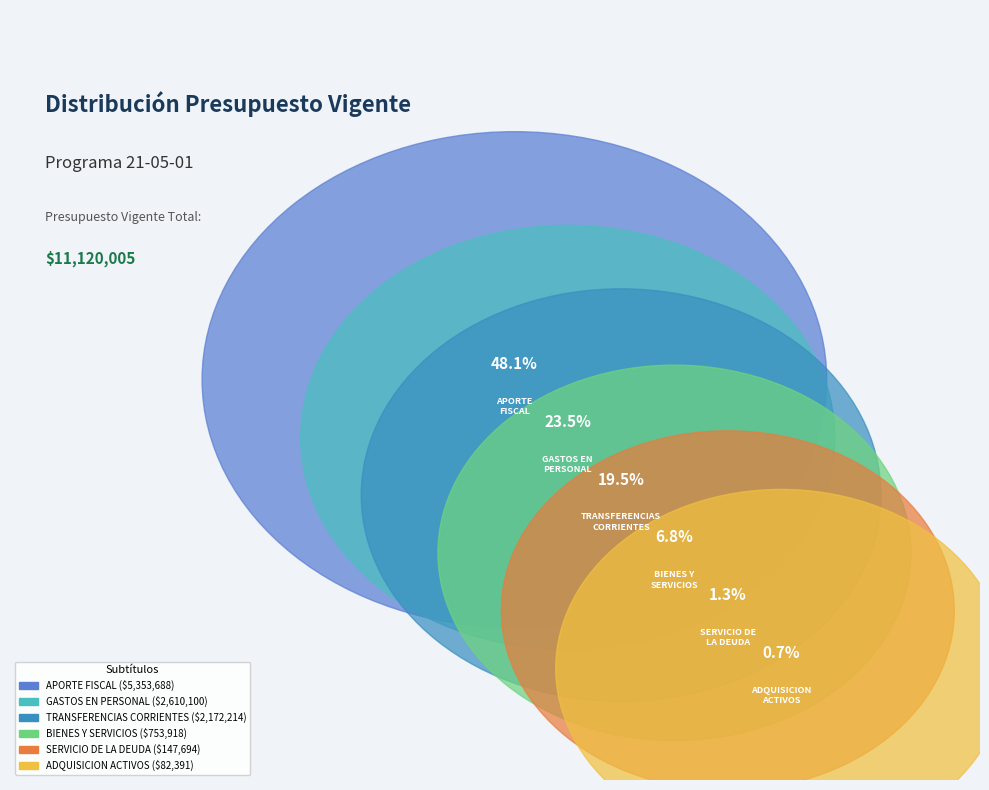

Rank the categories by value from highest to lowest.

APORTE FISCAL, GASTOS EN PERSONAL, TRANSFERENCIAS CORRIENTES, BIENES Y SERVICIOS DE CONSUMO, SERVICIO DE LA DEUDA, ADQUISICION DE ACTIVOS NO FINANCIEROS